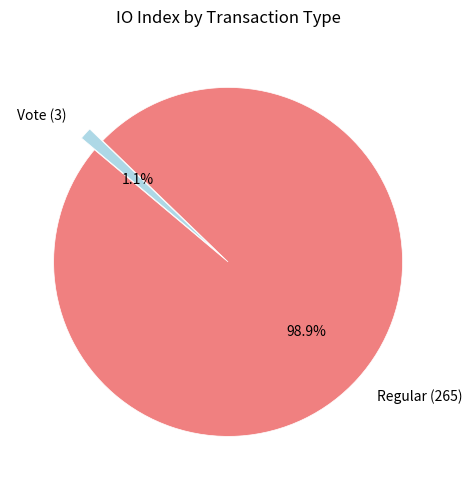

What portion of the pie excludes Vote (3)?

98.9%